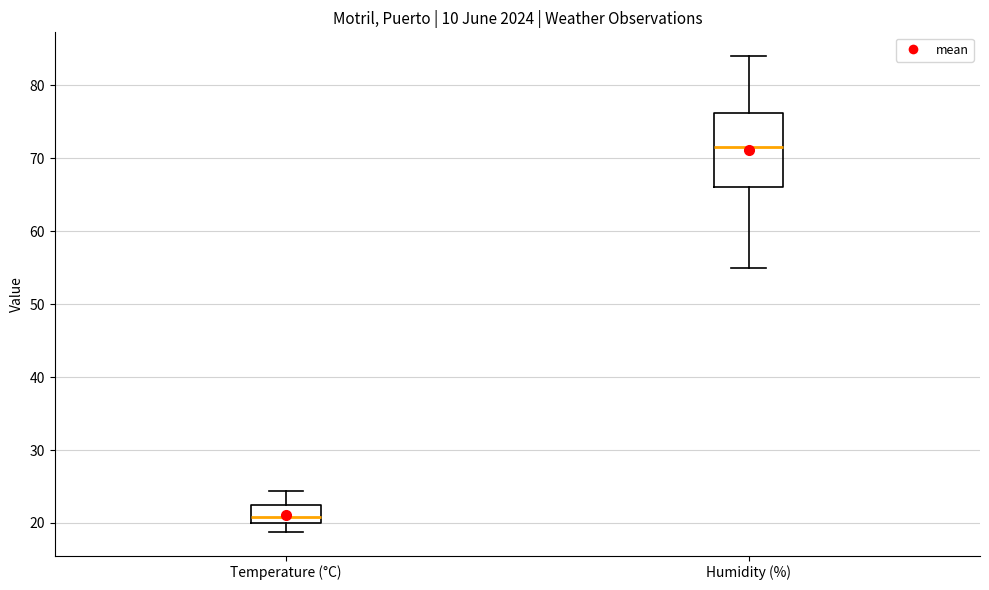

Reading left to right, transcribe this box plot: for each box, give where its median line is, the range the box spans, and where its two whiskers end, as read against the y-axis. The values are not printed on the chart, so give them approximately, as read against the axis.

Temperature (°C): median 21, box 20 to 22, whiskers 19 to 24
Humidity (%): median 72, box 66 to 76, whiskers 55 to 84